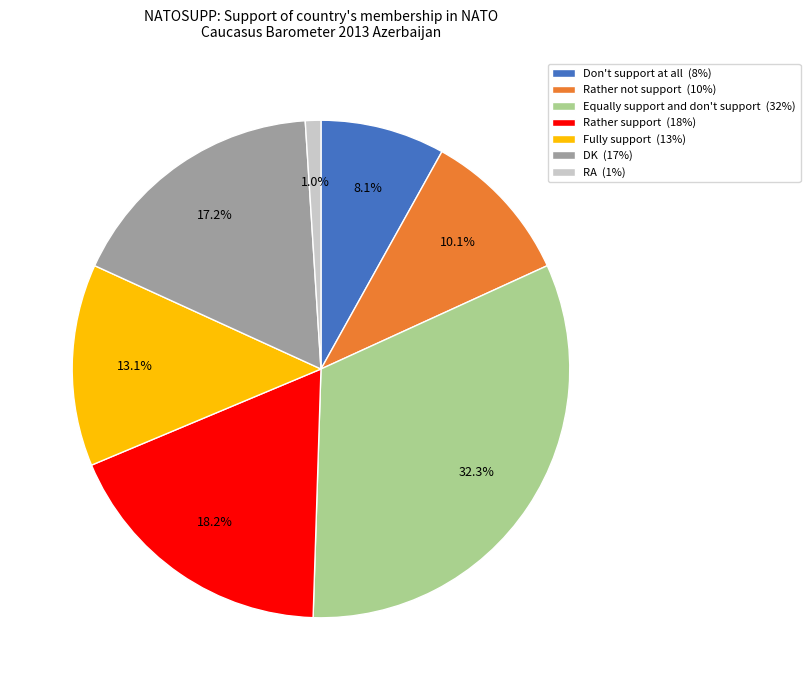

To the nearest percent, what is the combined percentage of RA and Rather not support?

11%